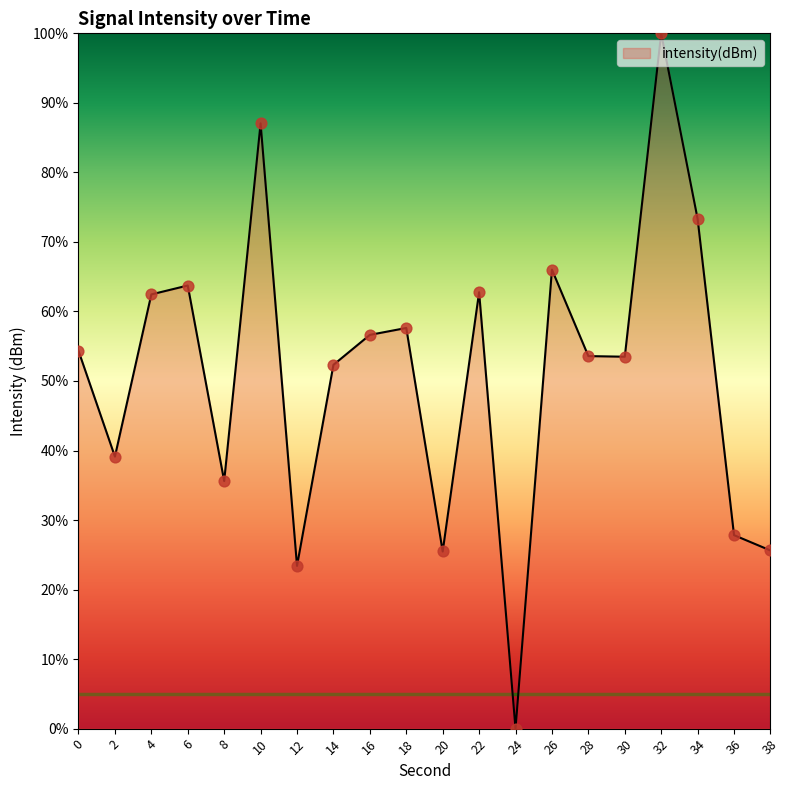

Between 2 and 26, which is larger?

26